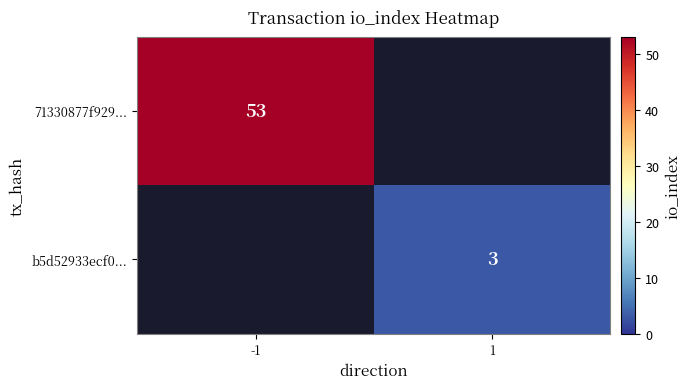

The b5d52933ecf0... series shows 3 at 1. True or false?

True